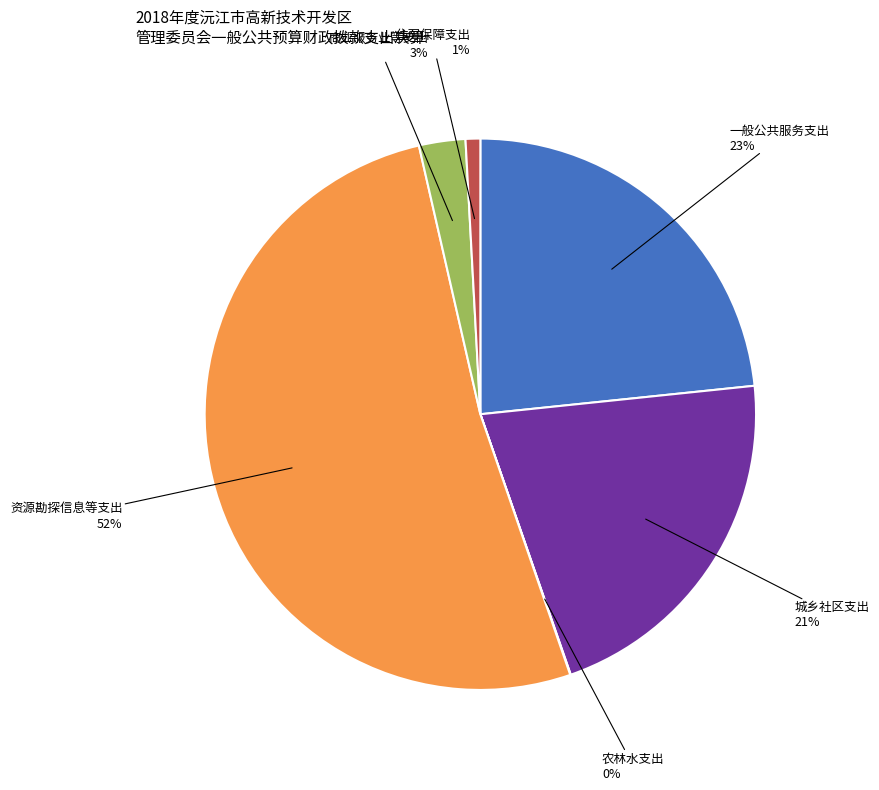

To the nearest percent, what is the difference between the largest and smallest slice percentages?

52%